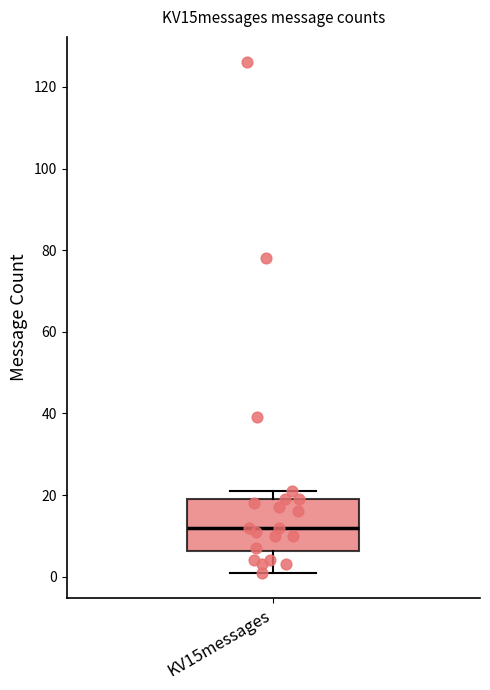

Transcribe this box plot: give where the median line is, the range the box spans, and where the two whiskers end, as read against the y-axis. The values are not printed on the chart, so give them approximately, as read against the axis.

median 12, box 6 to 20, whiskers 2 to 22